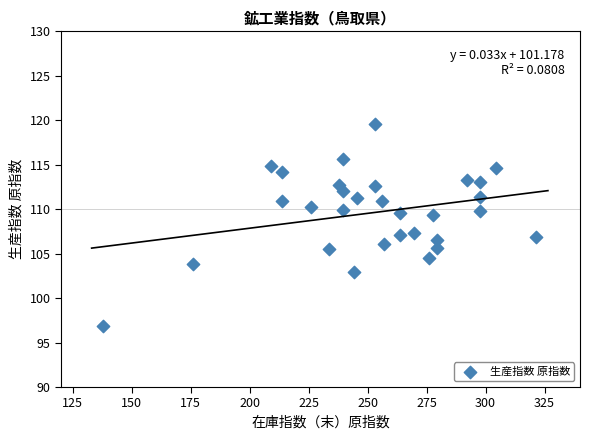

What is the range of X values (max minus min)?

183.4